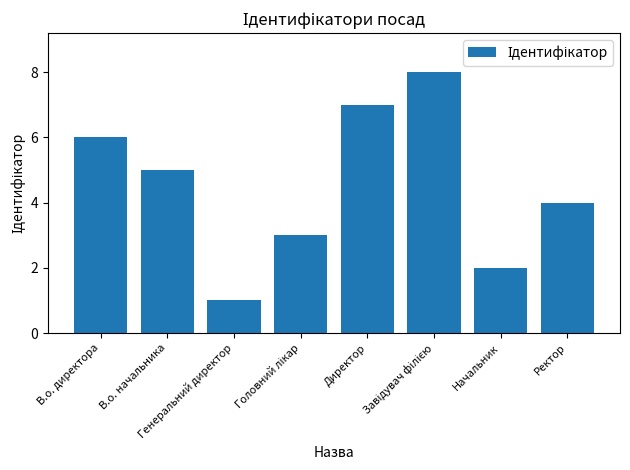

How many values are between 3 and 7?

5